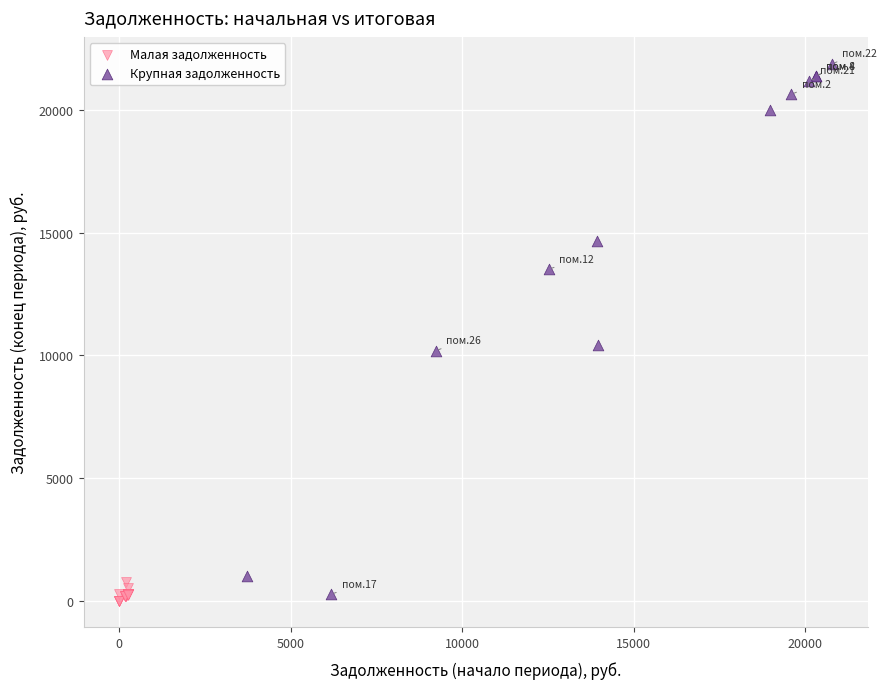

Which series reaches the maximum Y coordinate?

Крупная задолженность